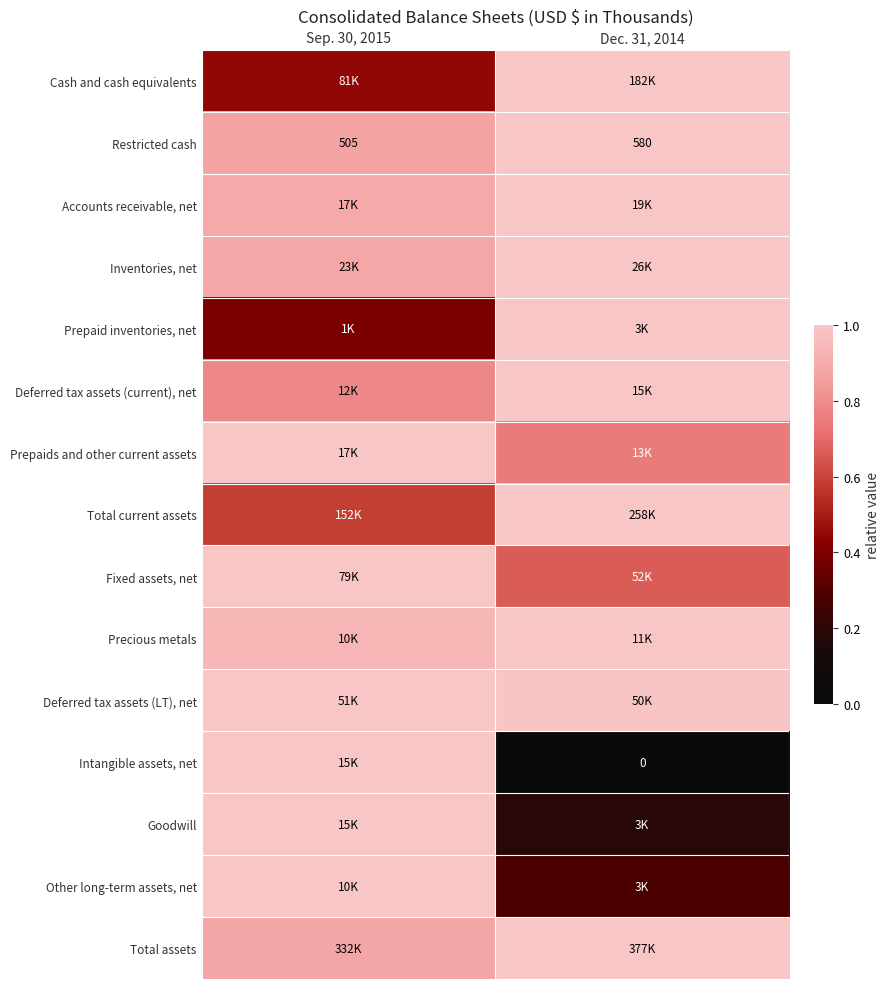

What is the minimum value for Precious metals?

0.9